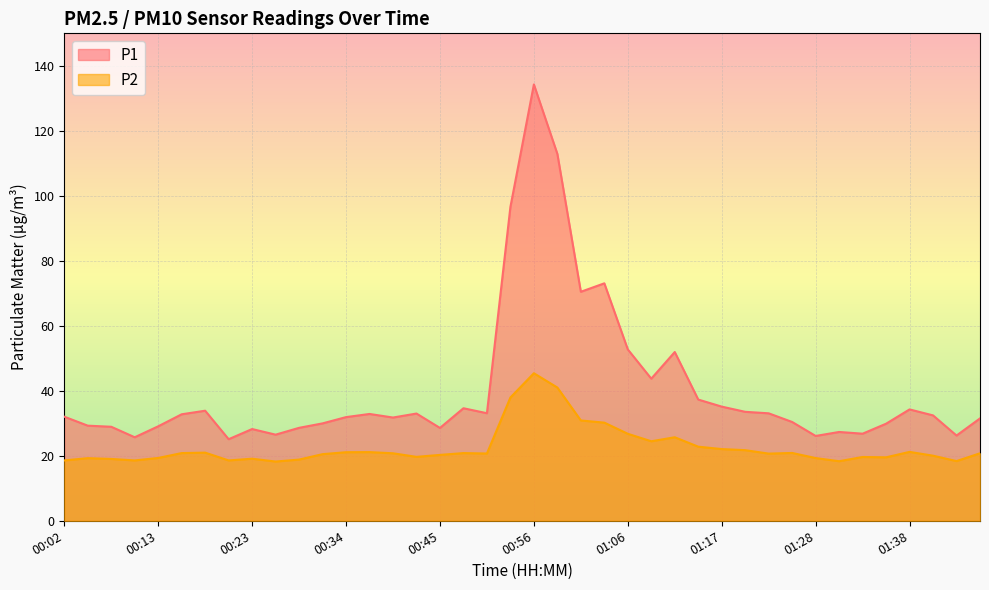

True or false: P1 and P2 cross at least once.

False